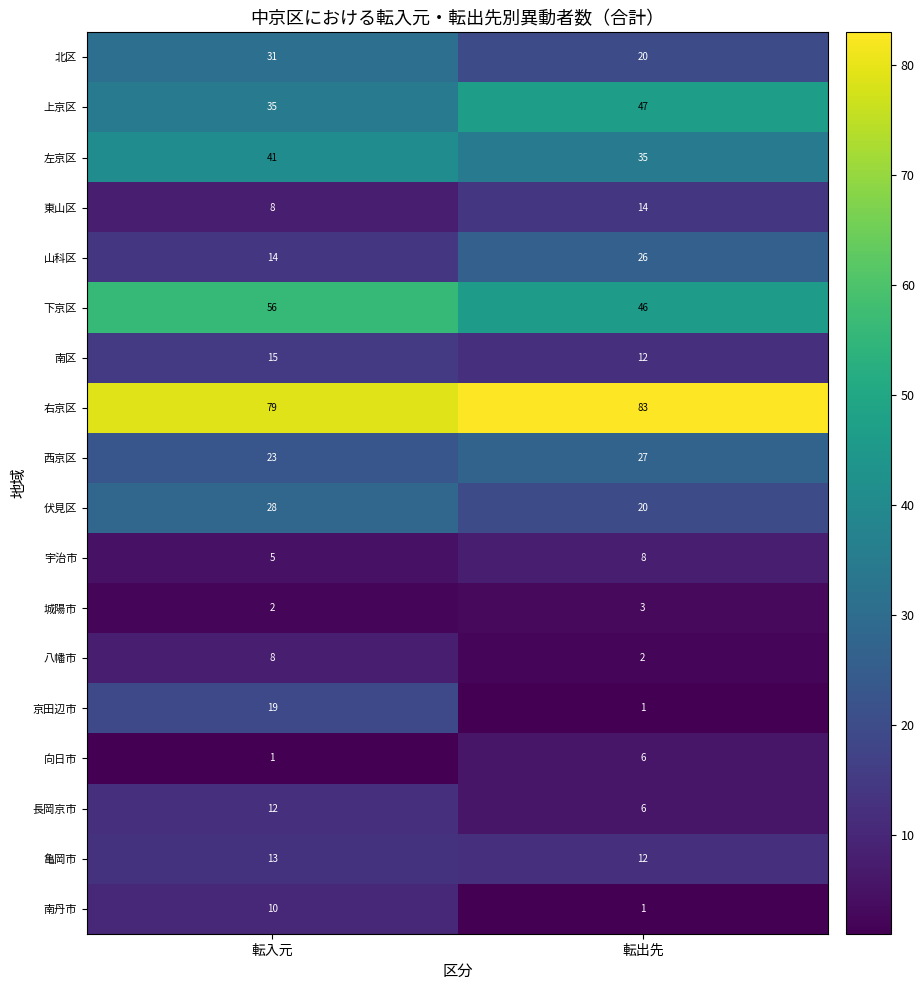

Is it true that 京田辺市 equals 6 at 転入元?

False